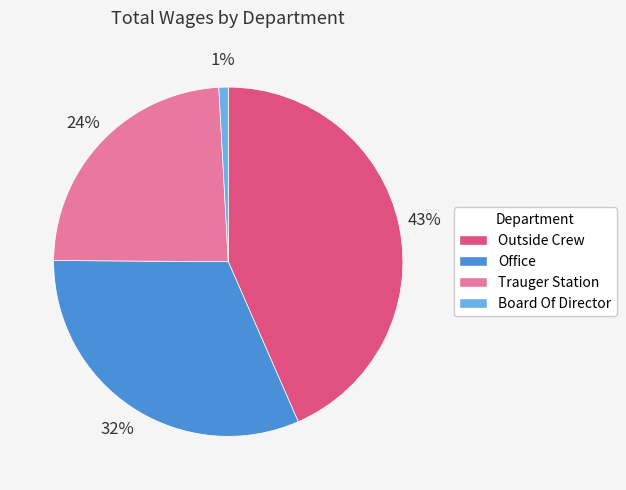

Rank the categories by value from highest to lowest.

Outside Crew, Office, Trauger Station, Board Of Director